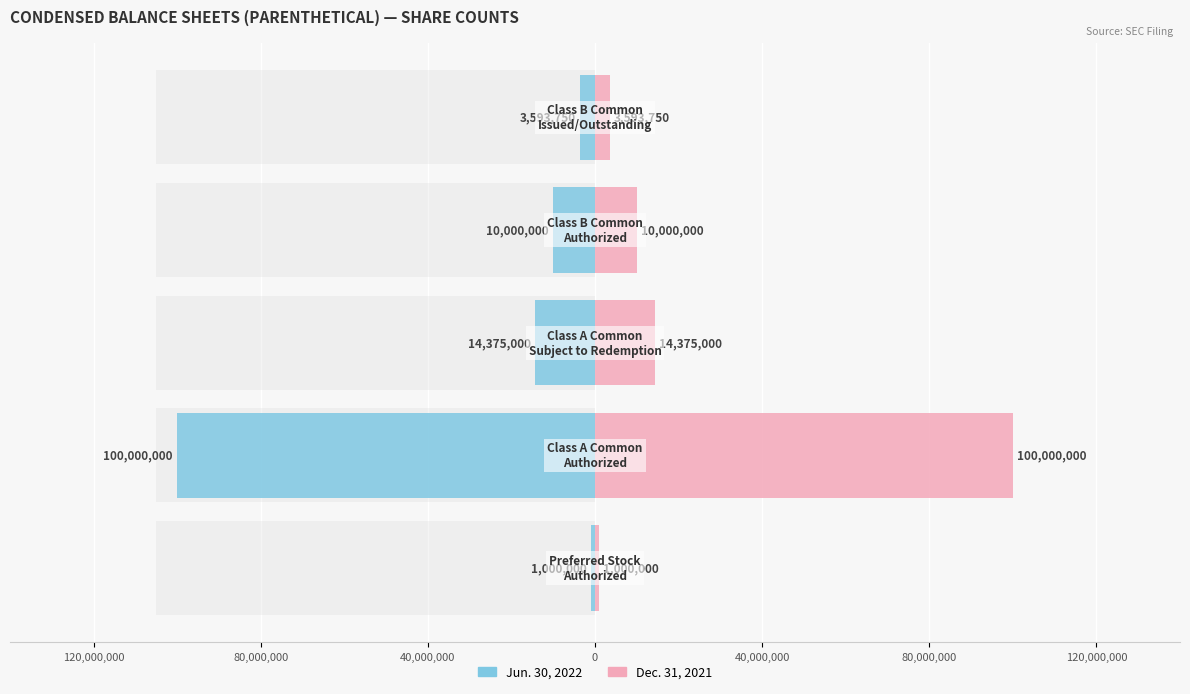

Which series has the largest range (max minus min)?

Jun. 30, 2022